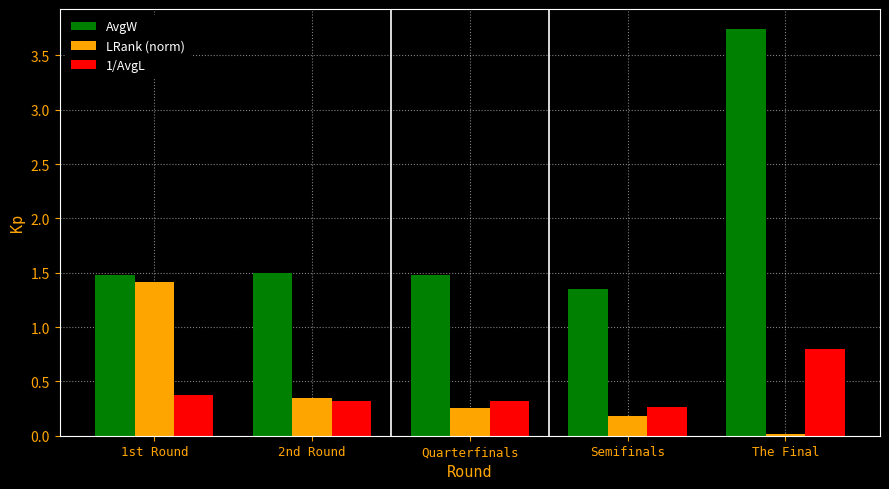

Which category has the highest value in the AvgW series?

The Final